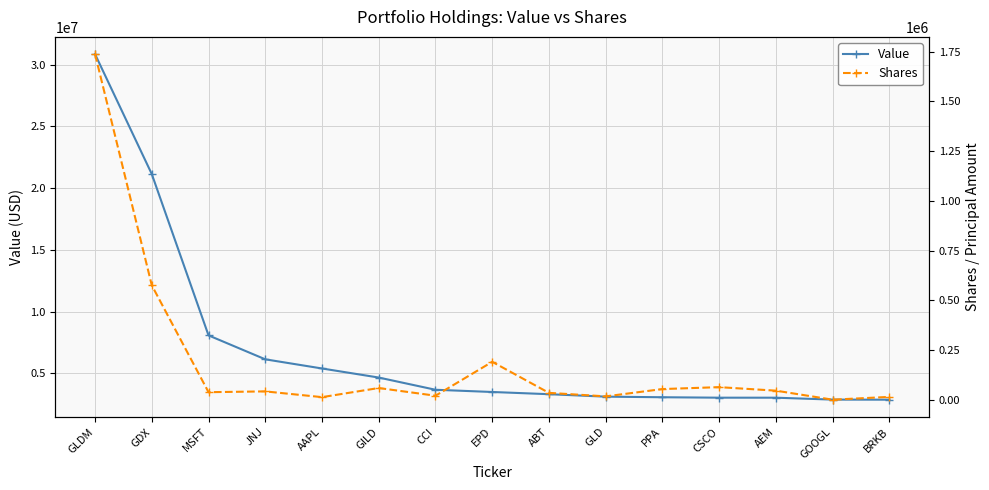

True or false: Value and Shares intersect in this chart.

False